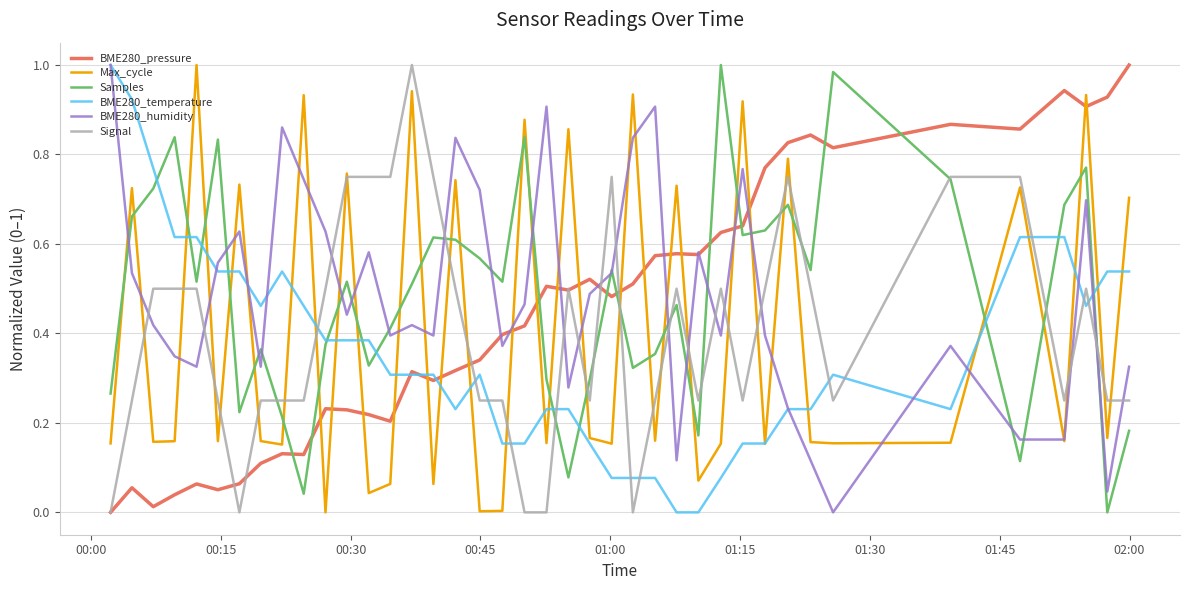

True or false: BME280_humidity and Signal cross at least once.

True